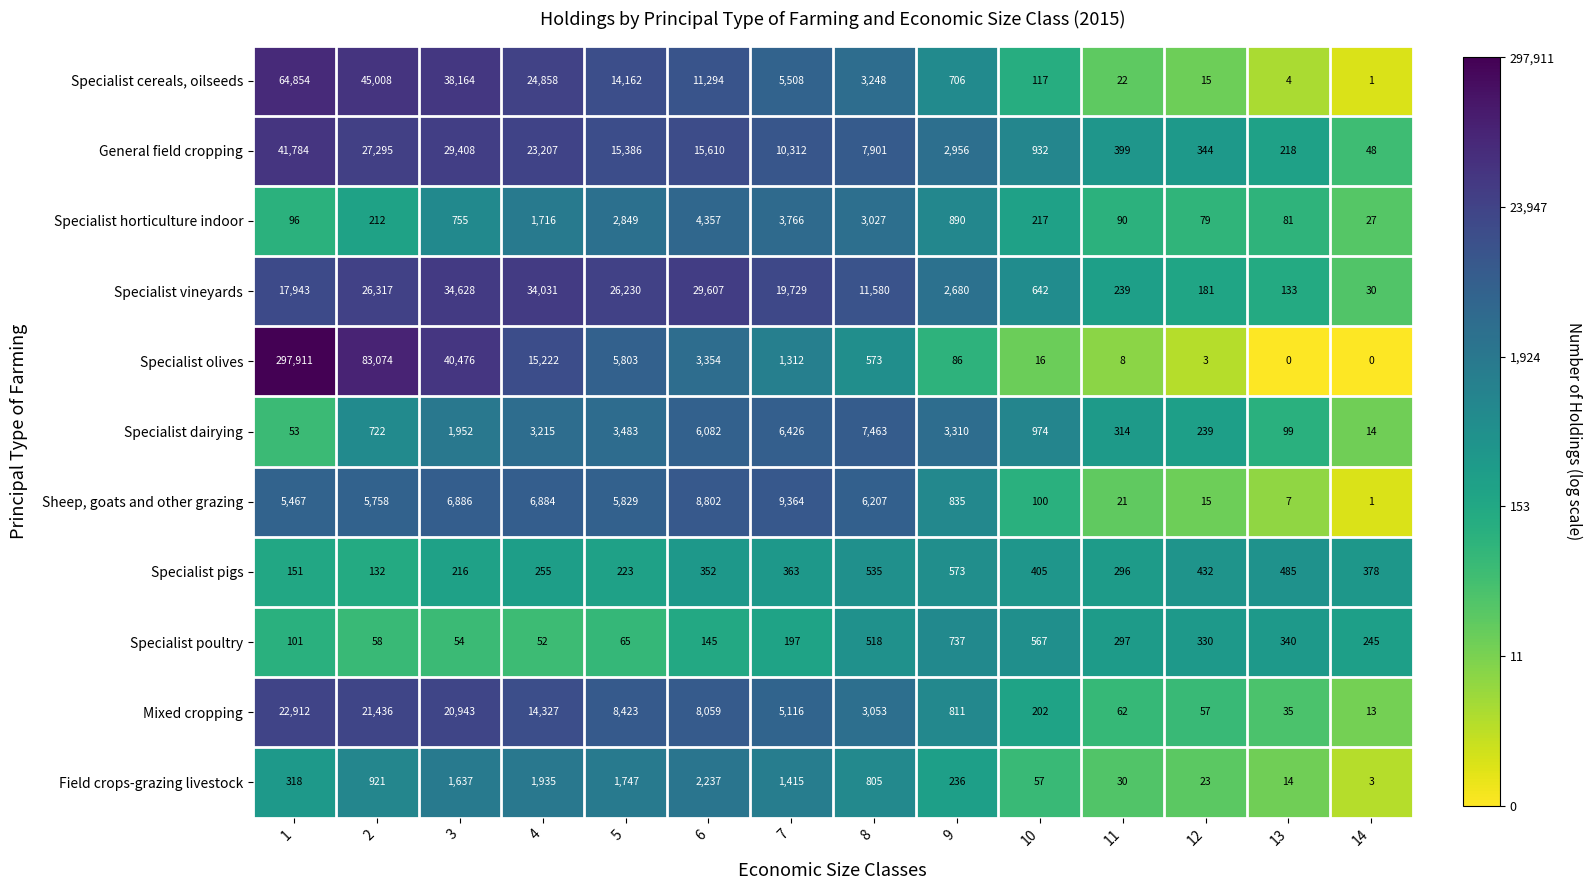

What is the difference between the highest and lowest values at 9?

3224